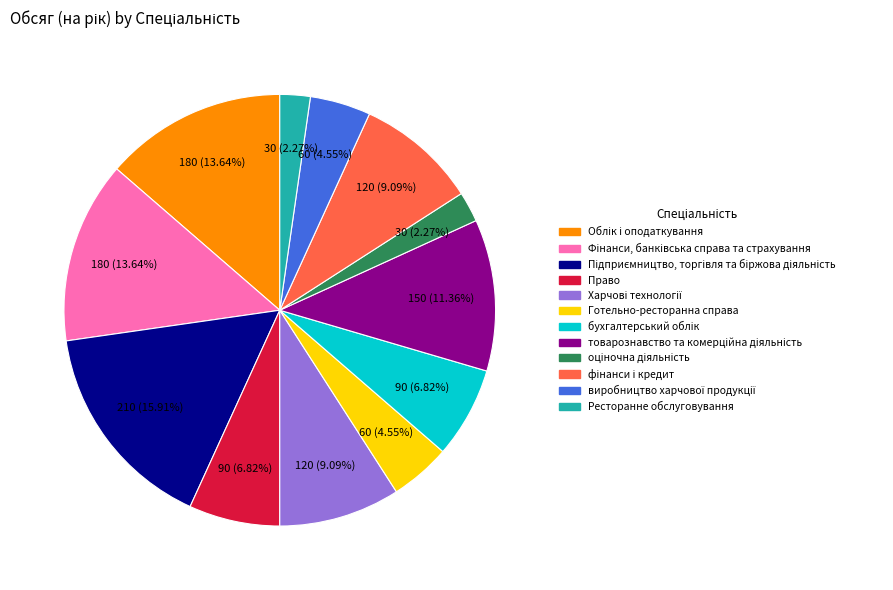

Combined, do Готельно-ресторанна справа and Право account for over 50%?

No